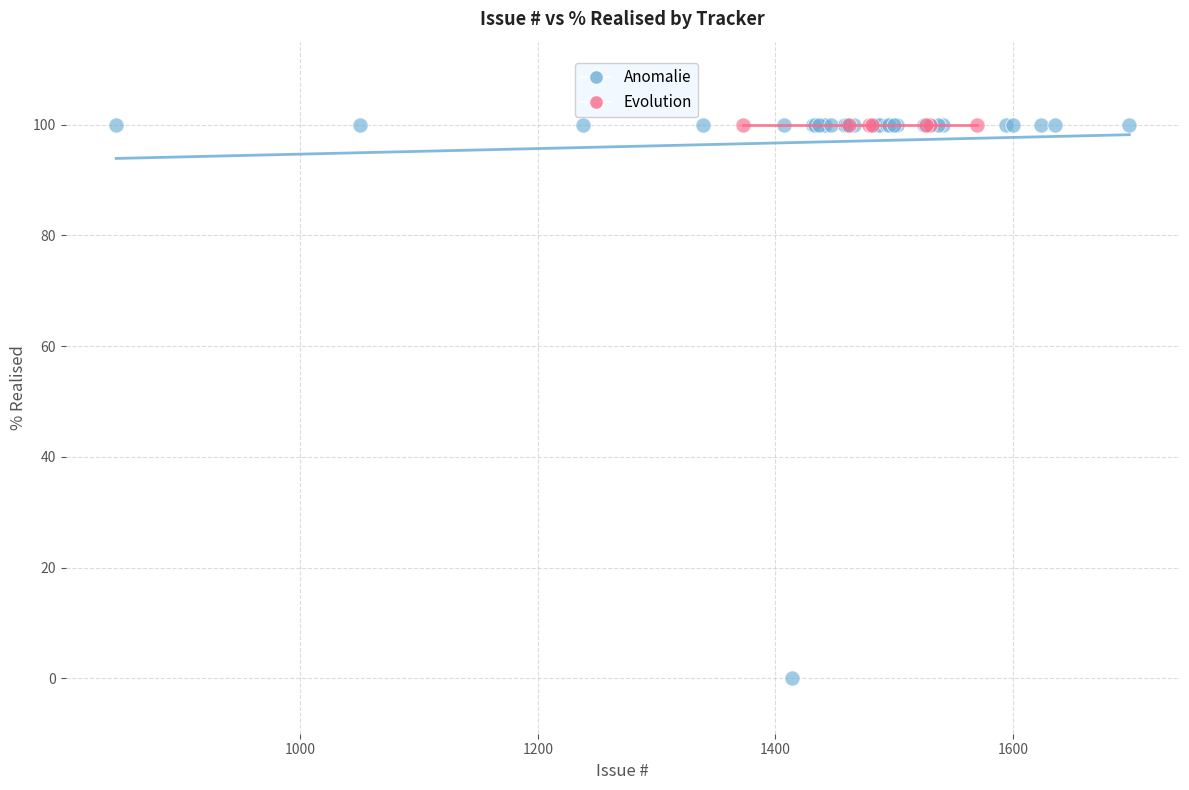

Which series contains the lowest Y value?

Anomalie